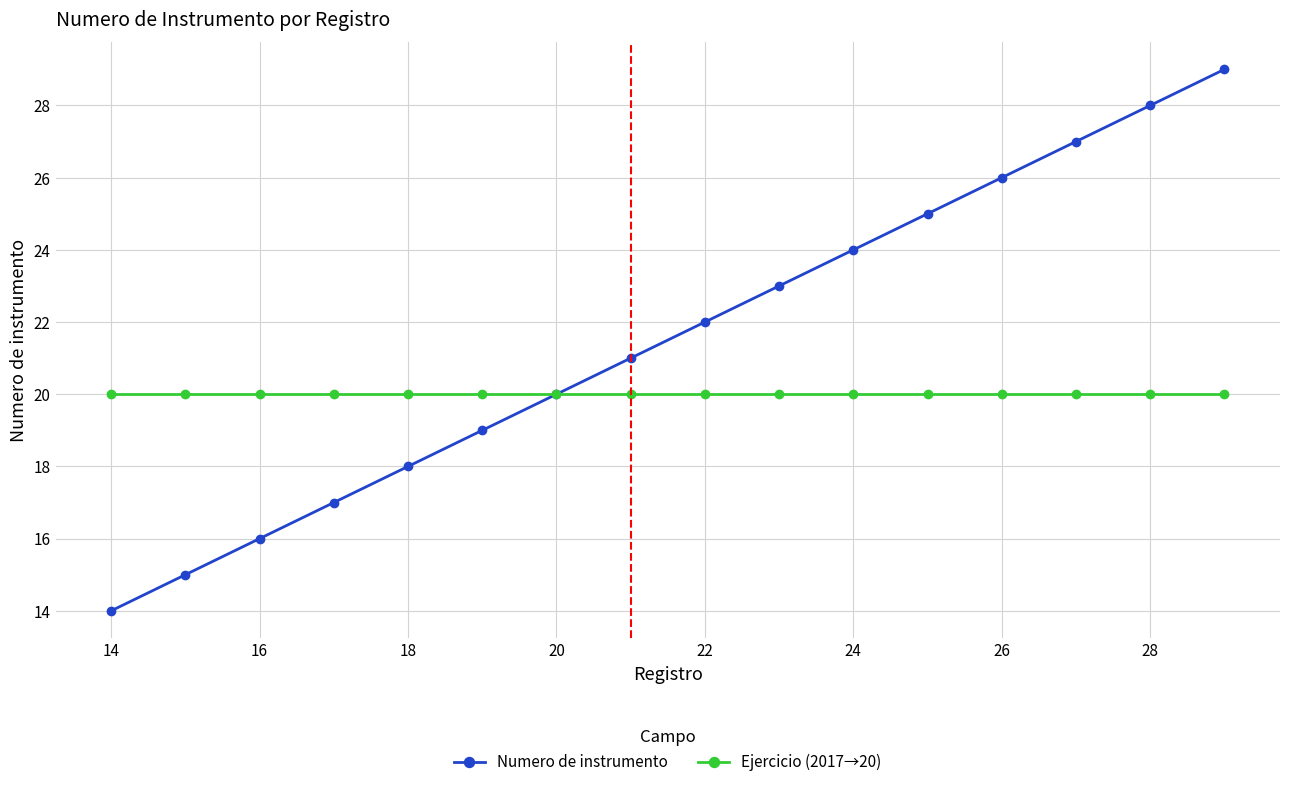

What is the value of the Ejercicio (2017→20) point at the 13th from the left?

20